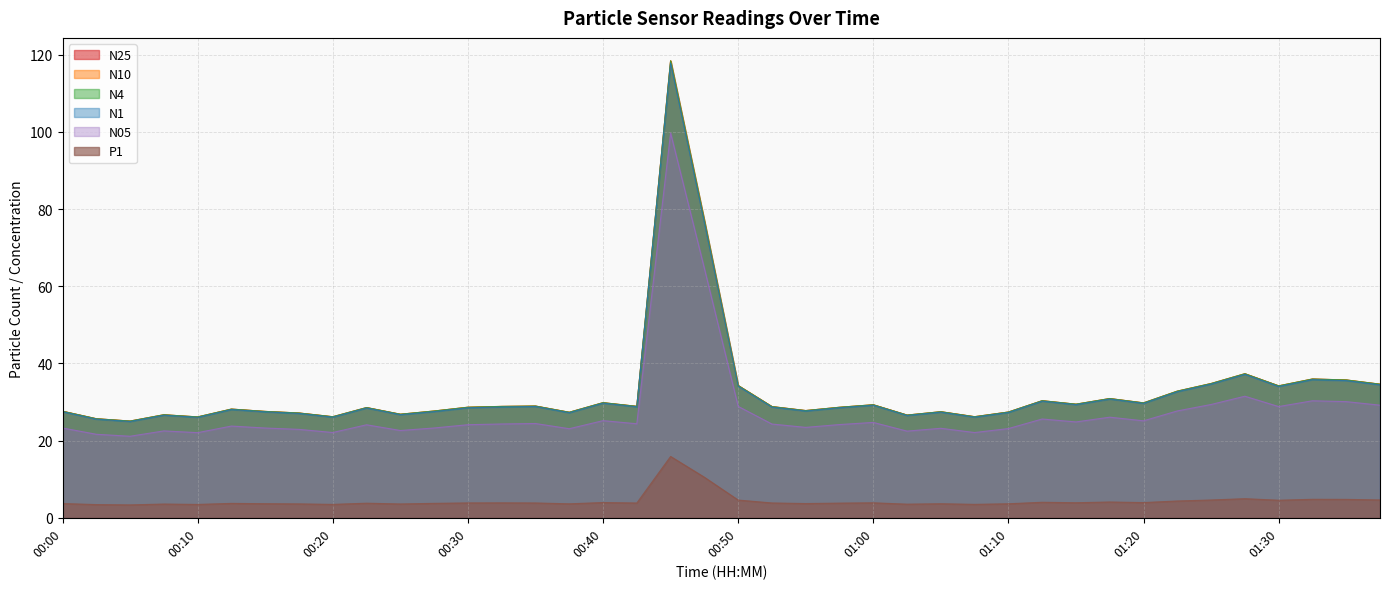

What is the average value of the N05 series?

27.7